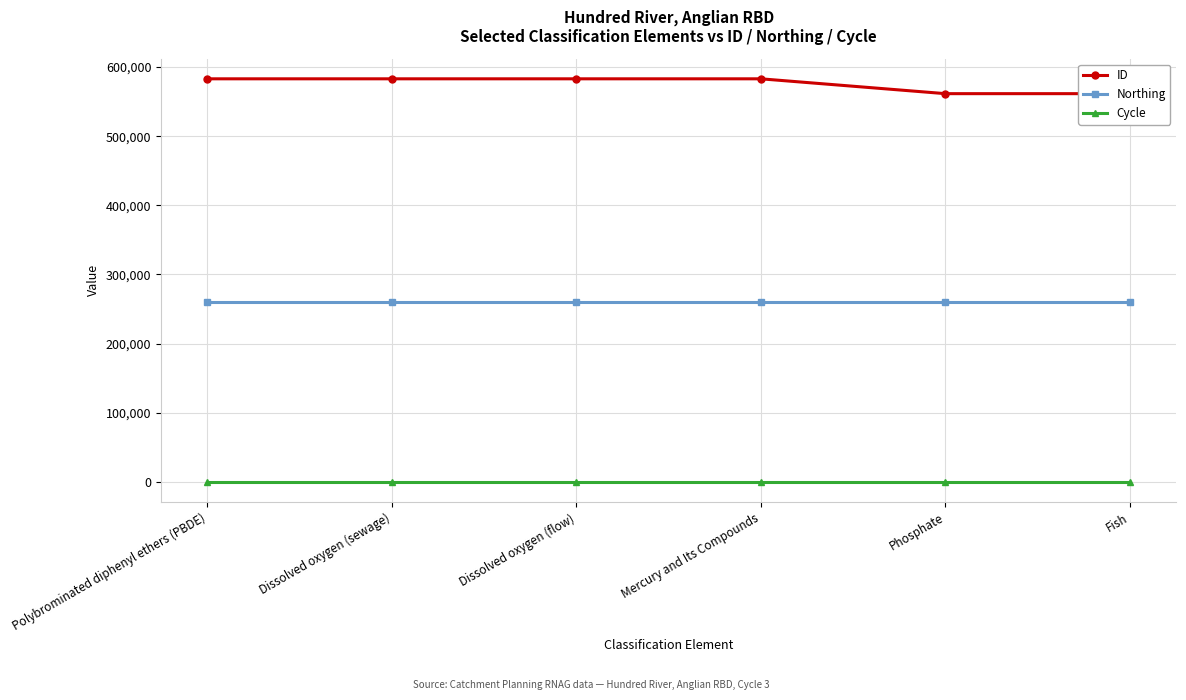

Which series has the largest range (max minus min)?

ID